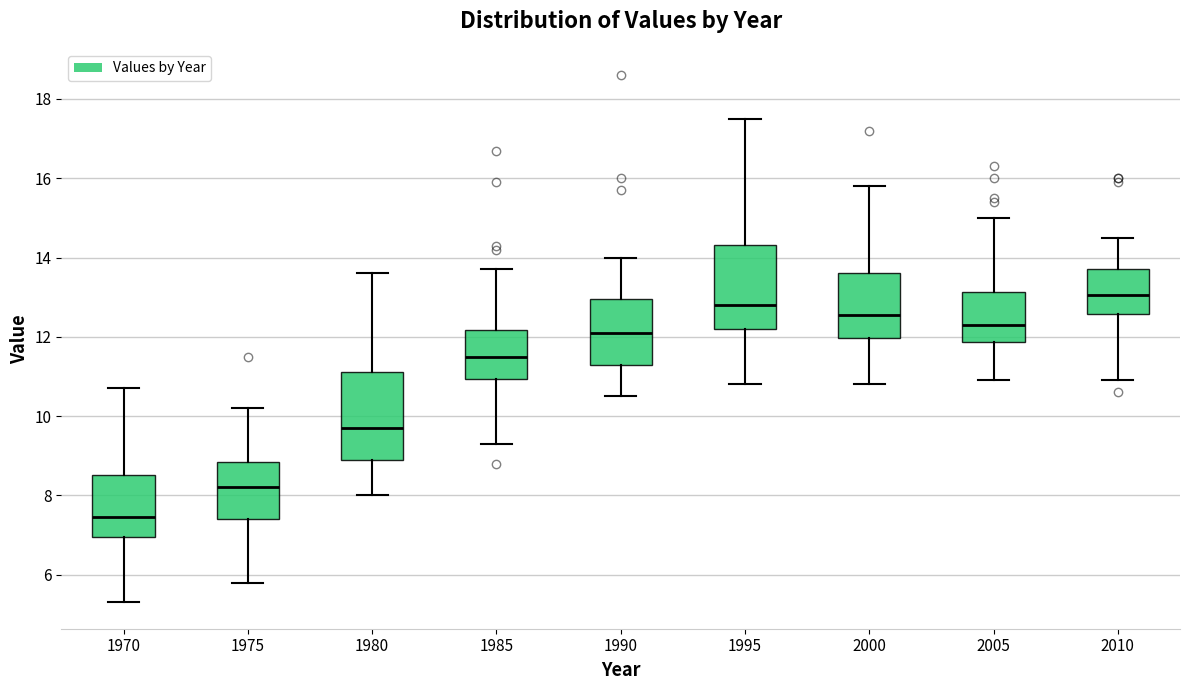

Which box's median line is the lowest?

1970